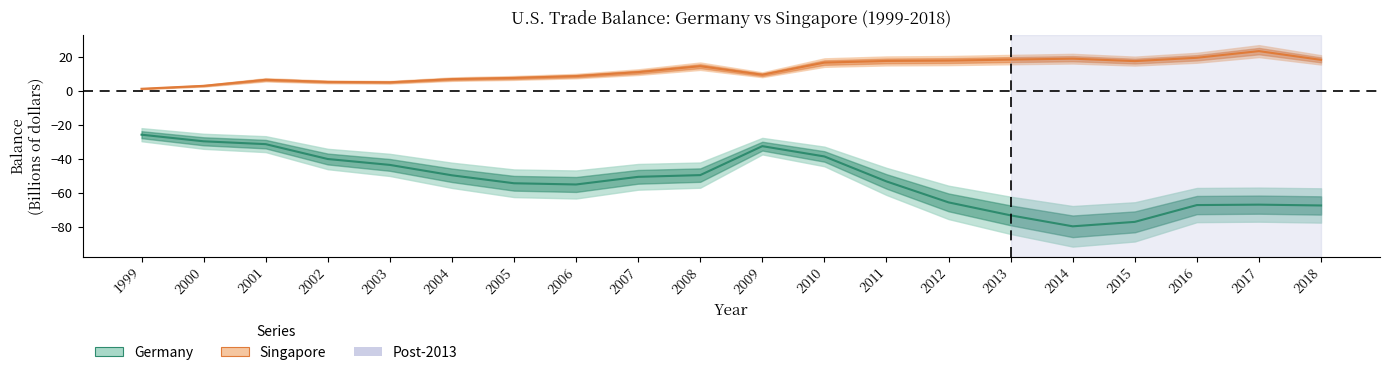

List the series in order of their overall mean, highest first.

Singapore, Germany